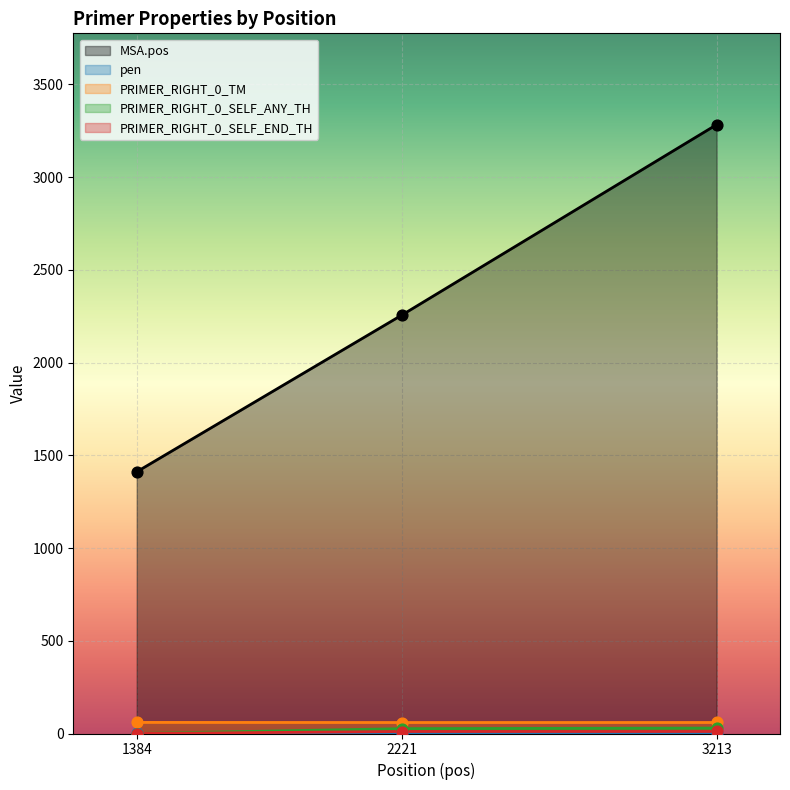

At which category is the sum across all series the highest?

3213